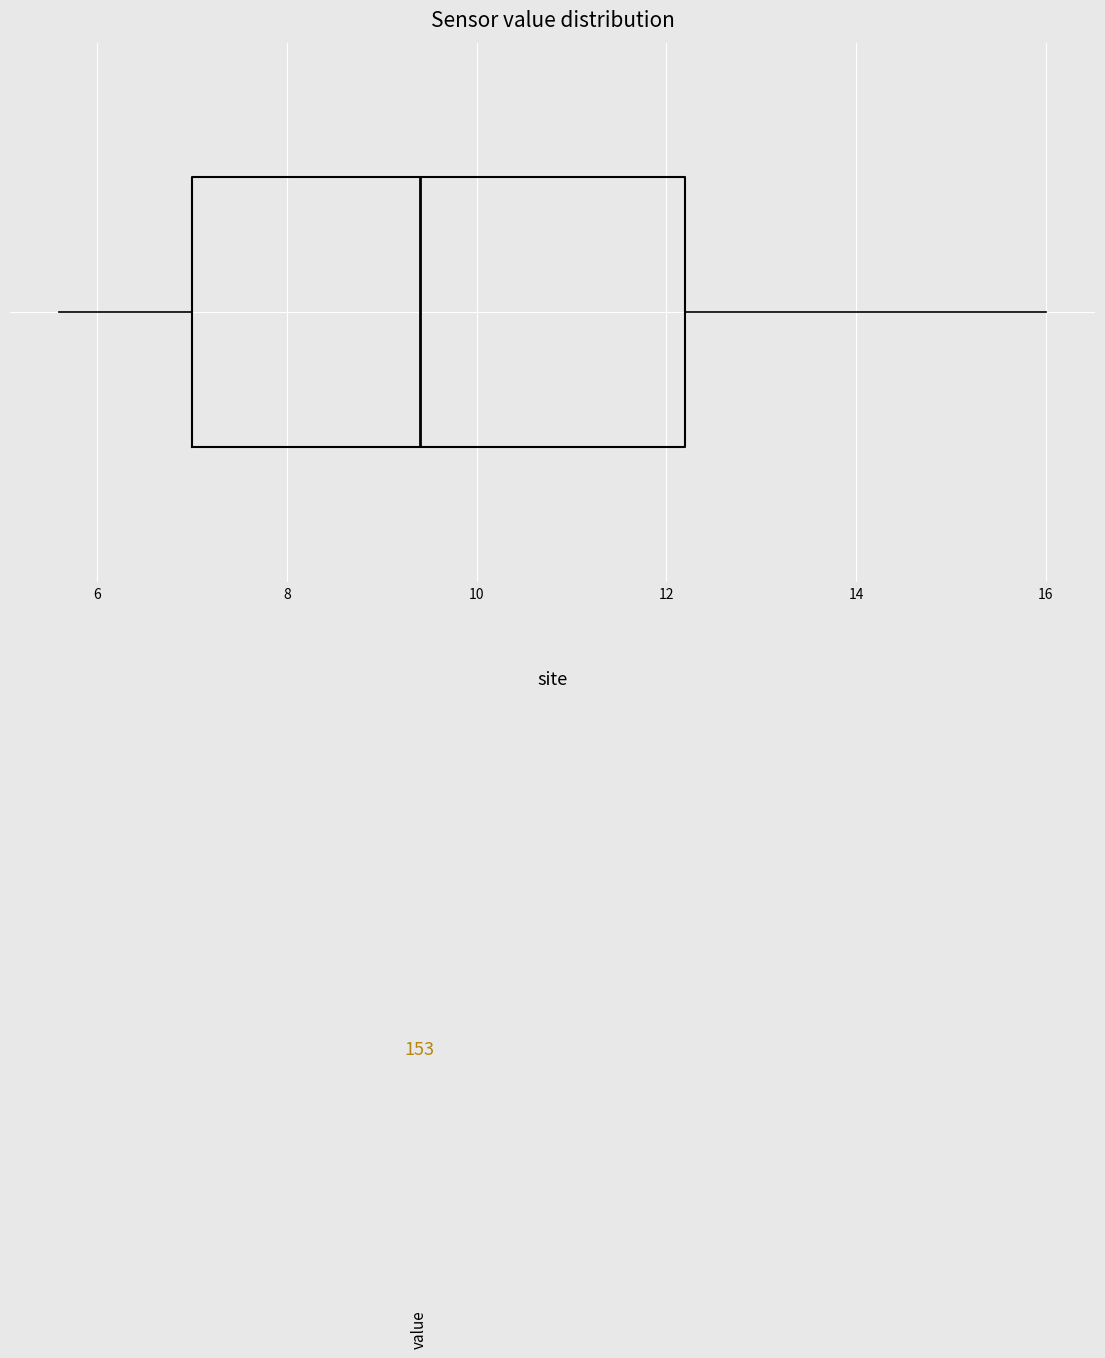

Transcribe this box plot: give where the median line is, the range the box spans, and where the two whiskers end, as read against the x-axis. The values are not printed on the chart, so give them approximately, as read against the axis.

median 9.4, box 7.0 to 12.2, whiskers 5.6 to 16.0